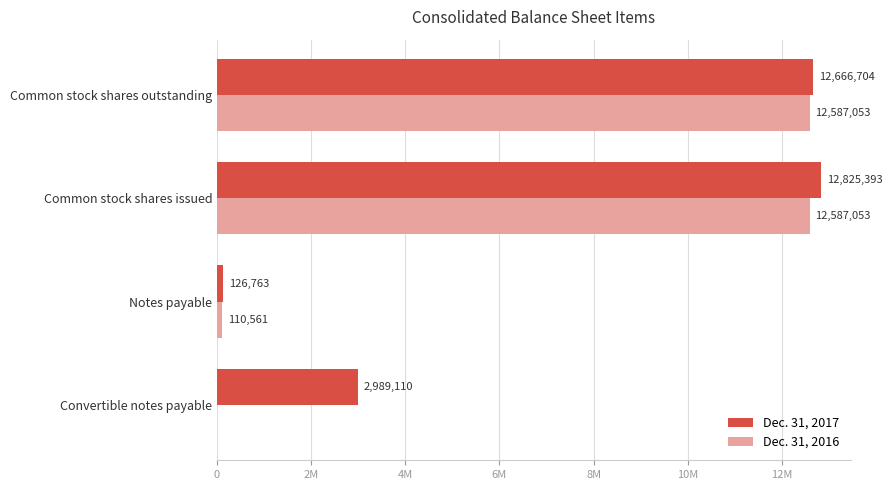

What are all the series names shown in the legend?

Dec. 31, 2017, Dec. 31, 2016